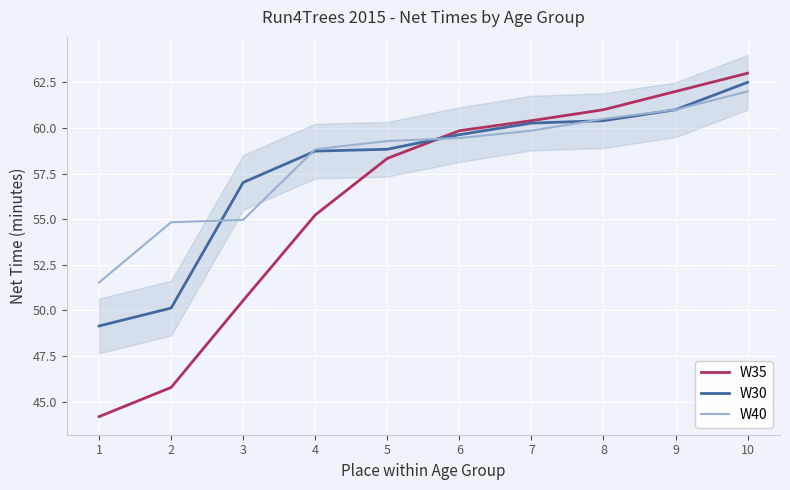

Reading left to right, extract all data points from this chart.

W35: 1=44.2	2=45.8	3=50.5	4=55.2	5=58.3	6=59.9	7=60.4	8=61.0	9=62.0	10=63.0
W30: 1=49.1	2=50.1	3=57.0	4=58.7	5=58.8	6=59.6	7=60.3	8=60.4	9=61.0	10=62.5
W40: 1=51.5	2=54.8	3=55.0	4=58.8	5=59.3	6=59.5	7=59.9	8=60.5	9=61.0	10=62.0